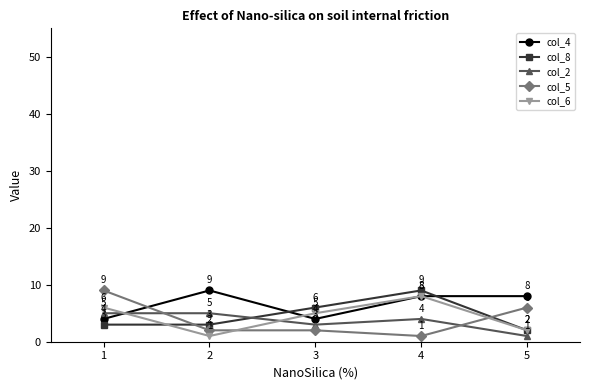

How many lines are shown in the chart?

5